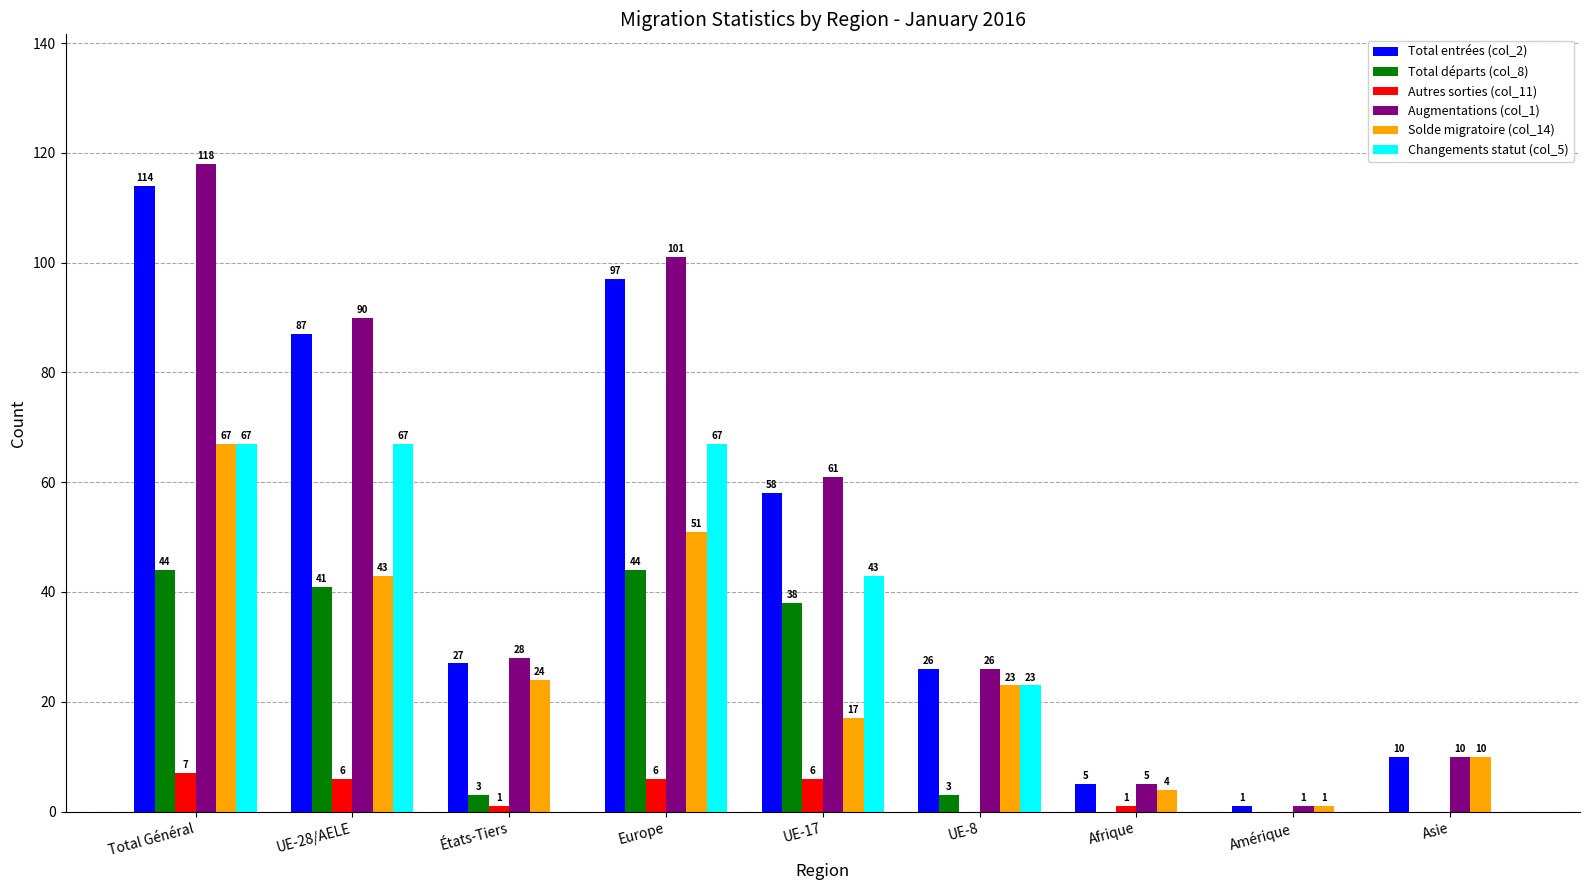

Are the bars horizontal?

No